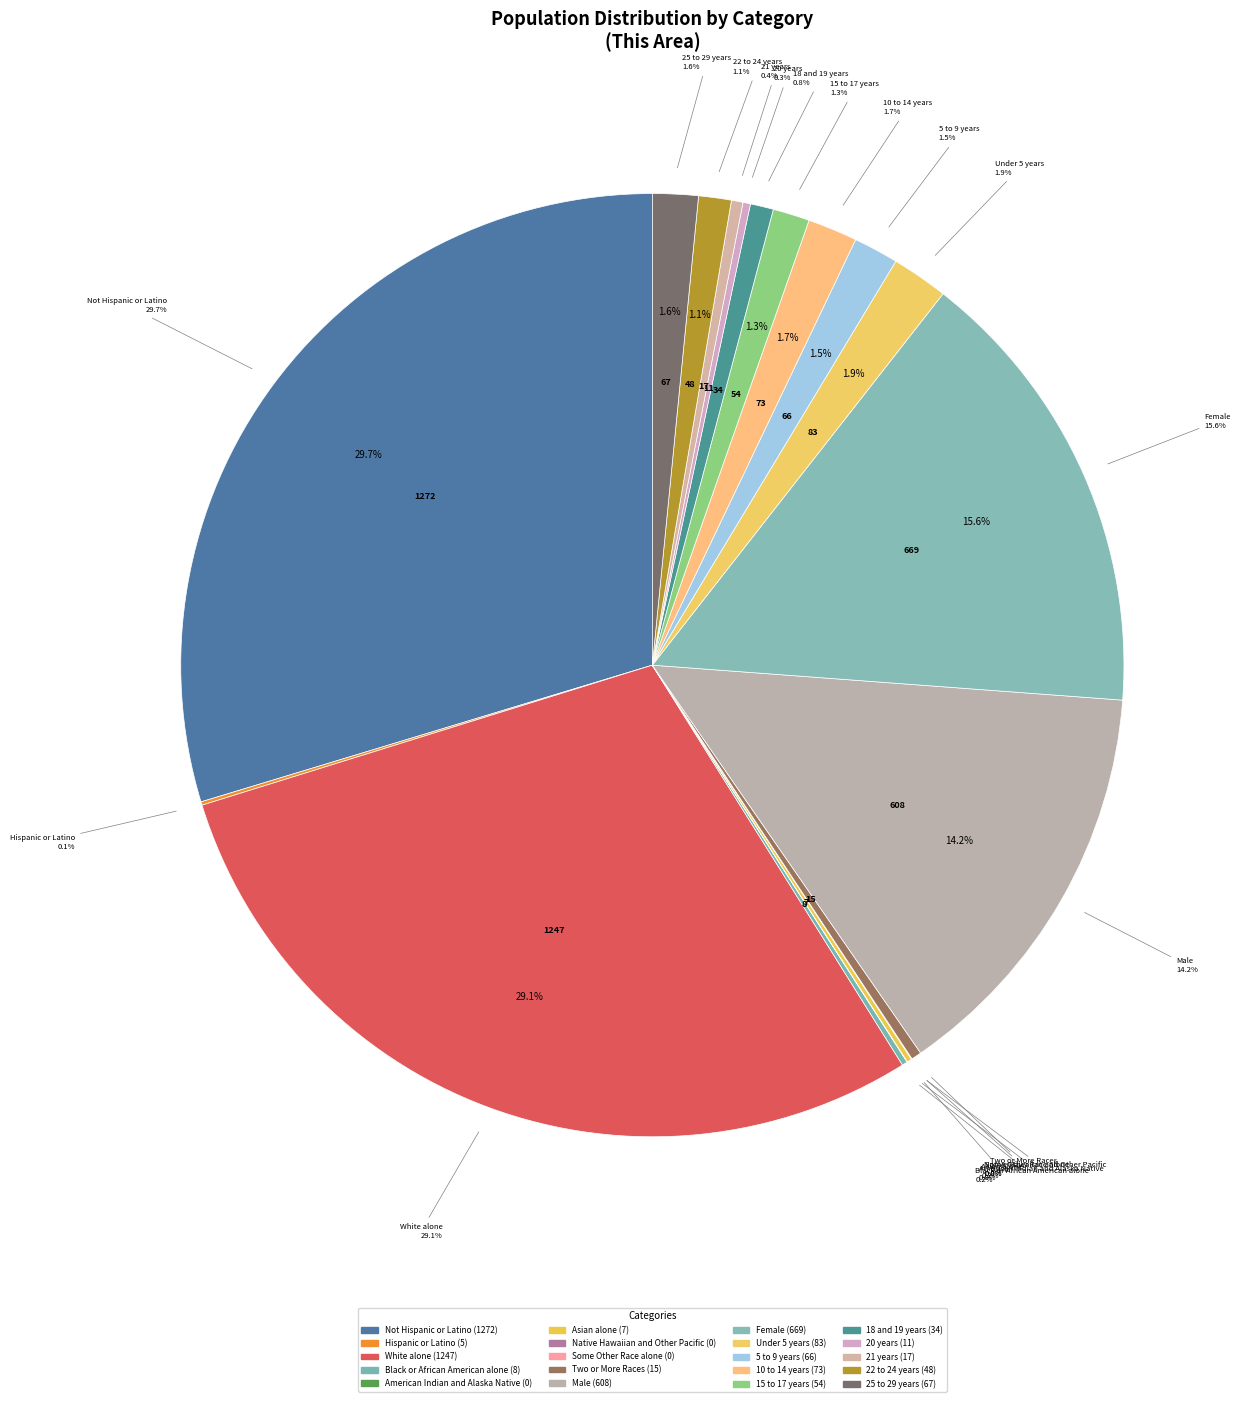

What percentage do 20 years and Female together represent?

15.9%